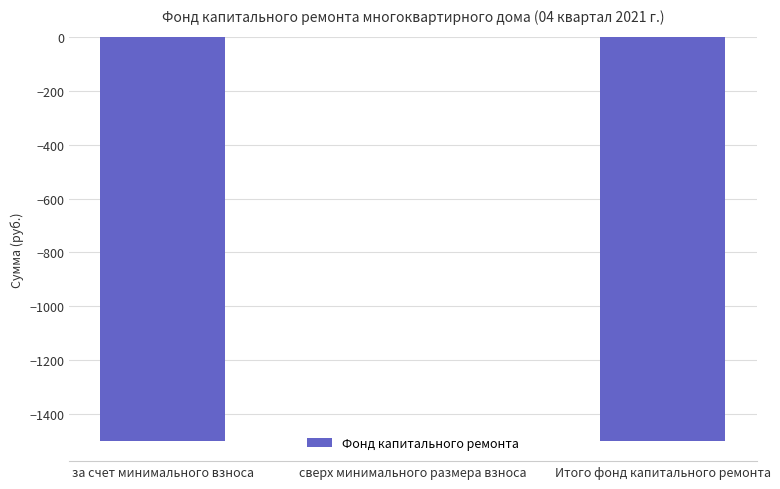

What is the sum of the values at сверх минимального размера взноса and за счет минимального взноса?

-1501.1